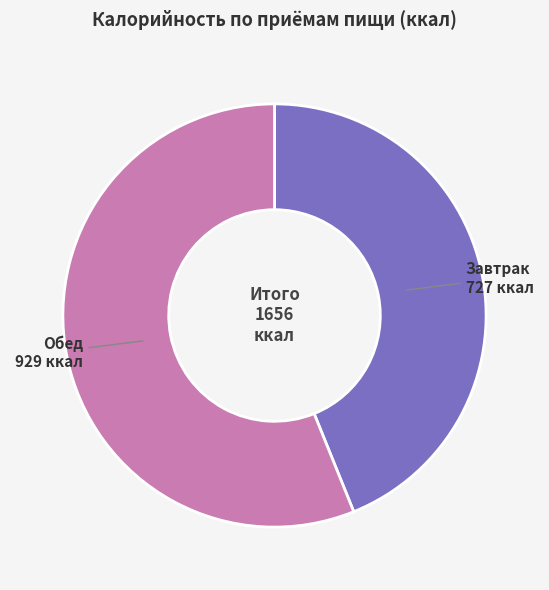

How many segments does this pie chart have?

2